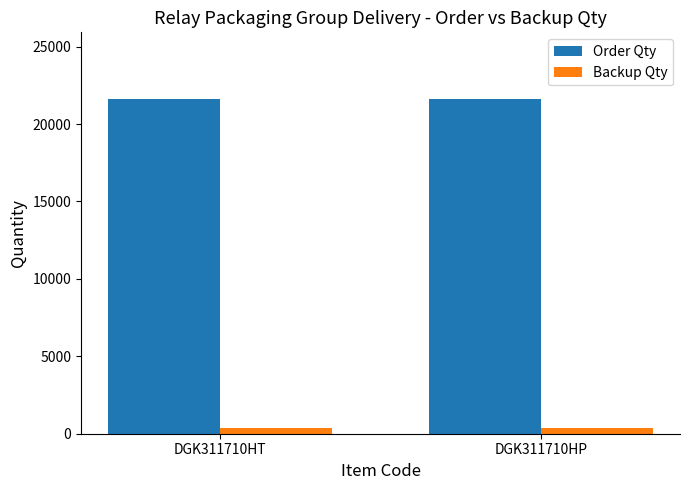

Is the value of Order Qty at DGK311710HP greater than the value of Backup Qty at DGK311710HT?

Yes